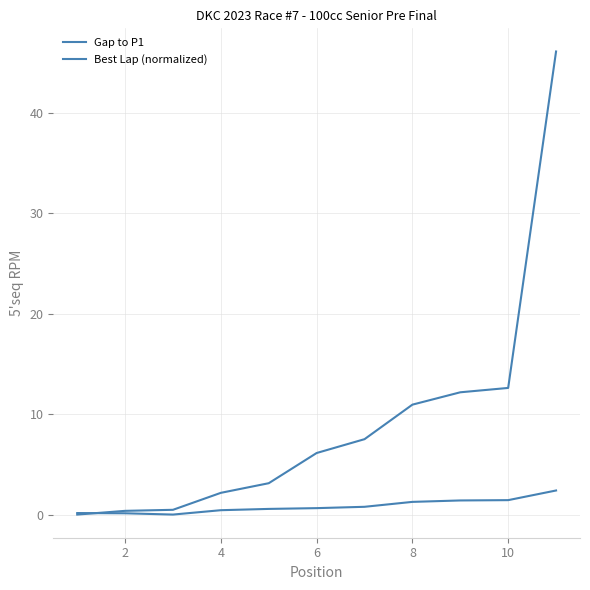

Count the number of data series in this chart.

2